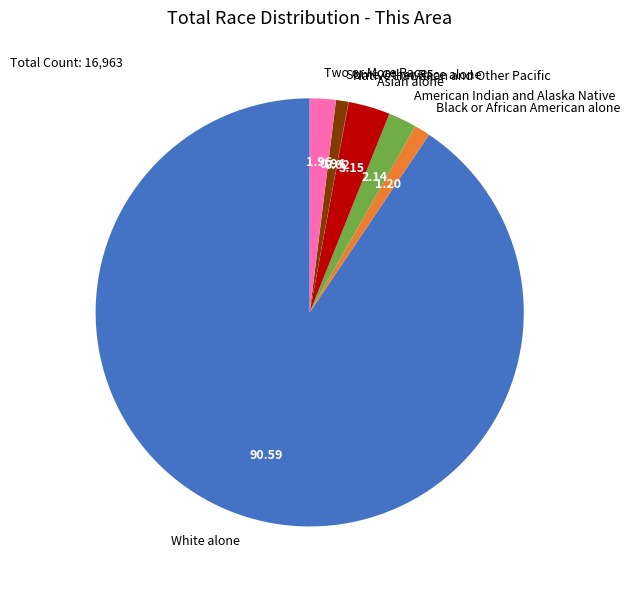

Combined, do Asian alone and Two or More Races account for over 50%?

No